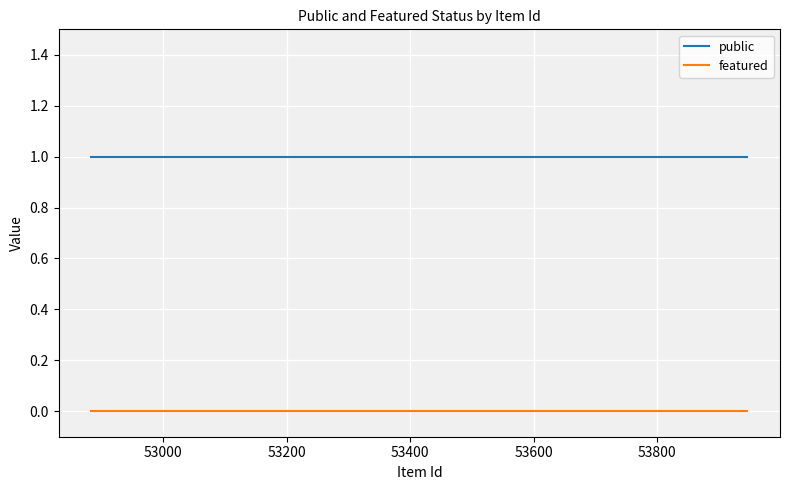

Rank the series by their maximum value, from highest to lowest.

public, featured